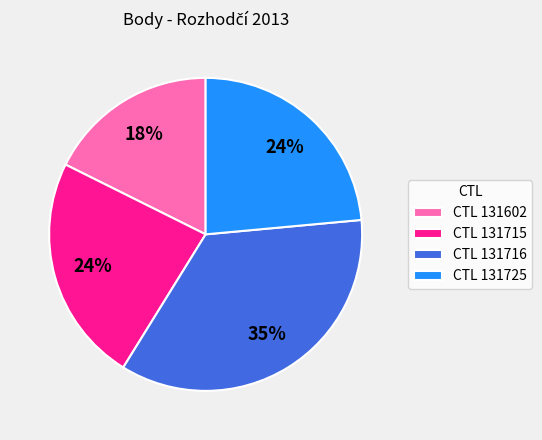

Is the sum of CTL 131602 and CTL 131716 greater than half?

Yes